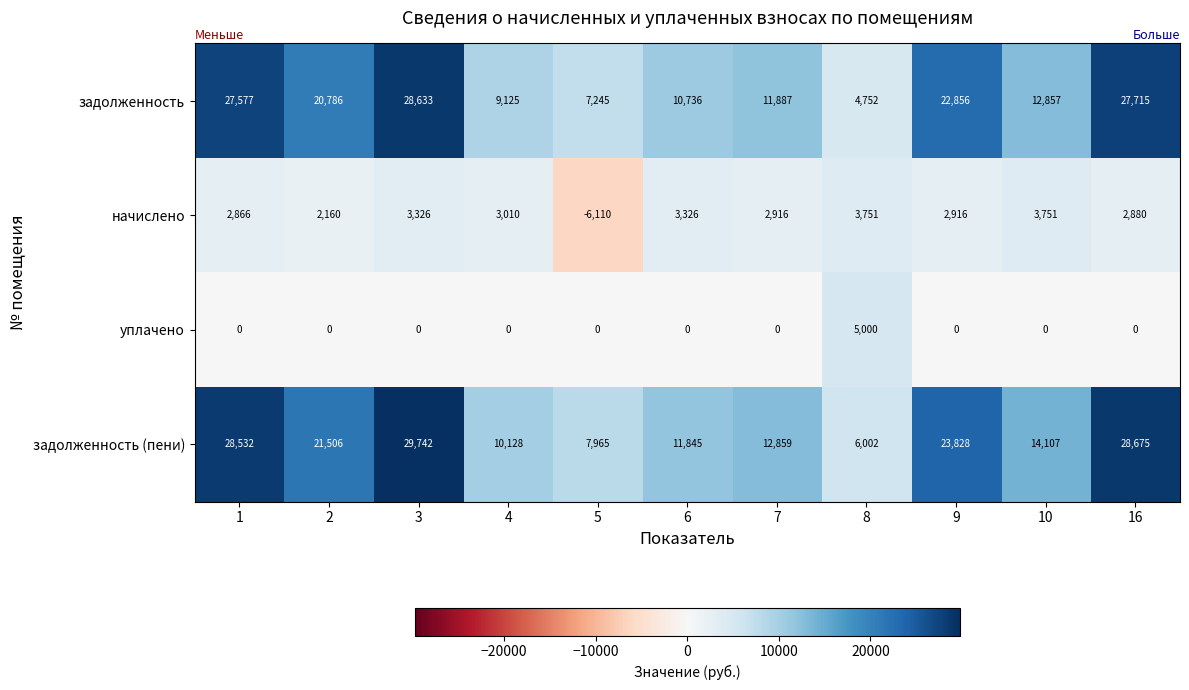

What is the total value across all series at 7?

27662